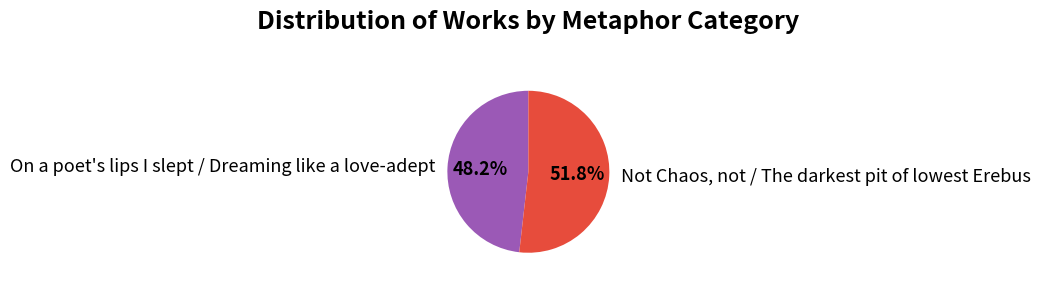

Which category accounts for the majority?

Not Chaos, not / The darkest pit of lowest Erebus